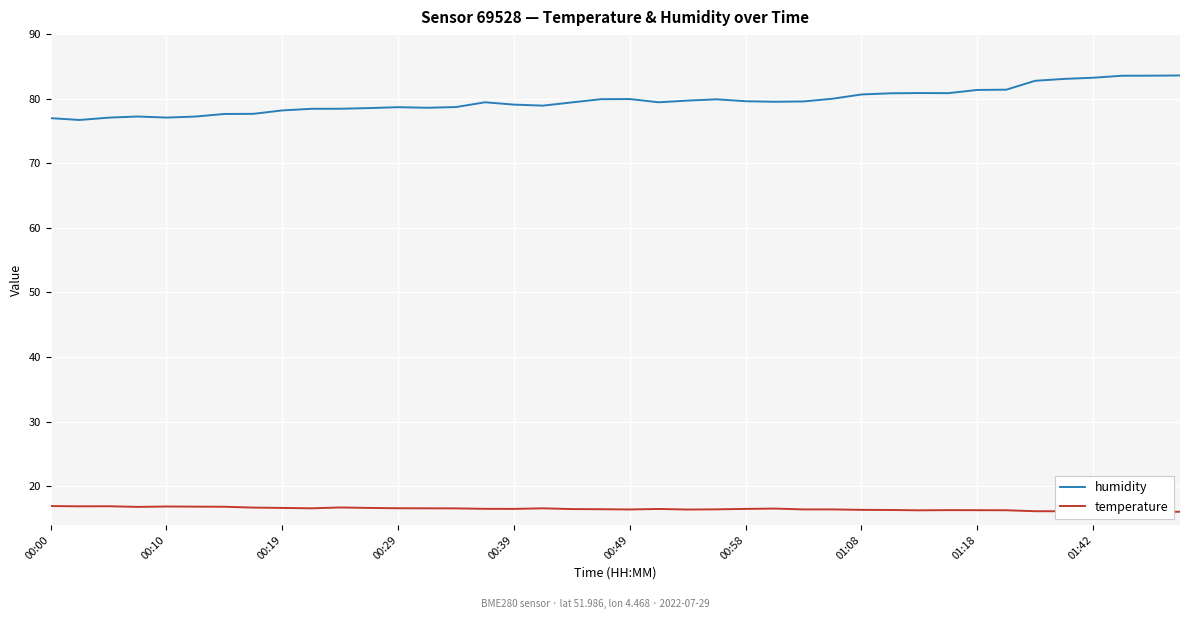

True or false: humidity has more than 0 points higher than both neighbors.

True